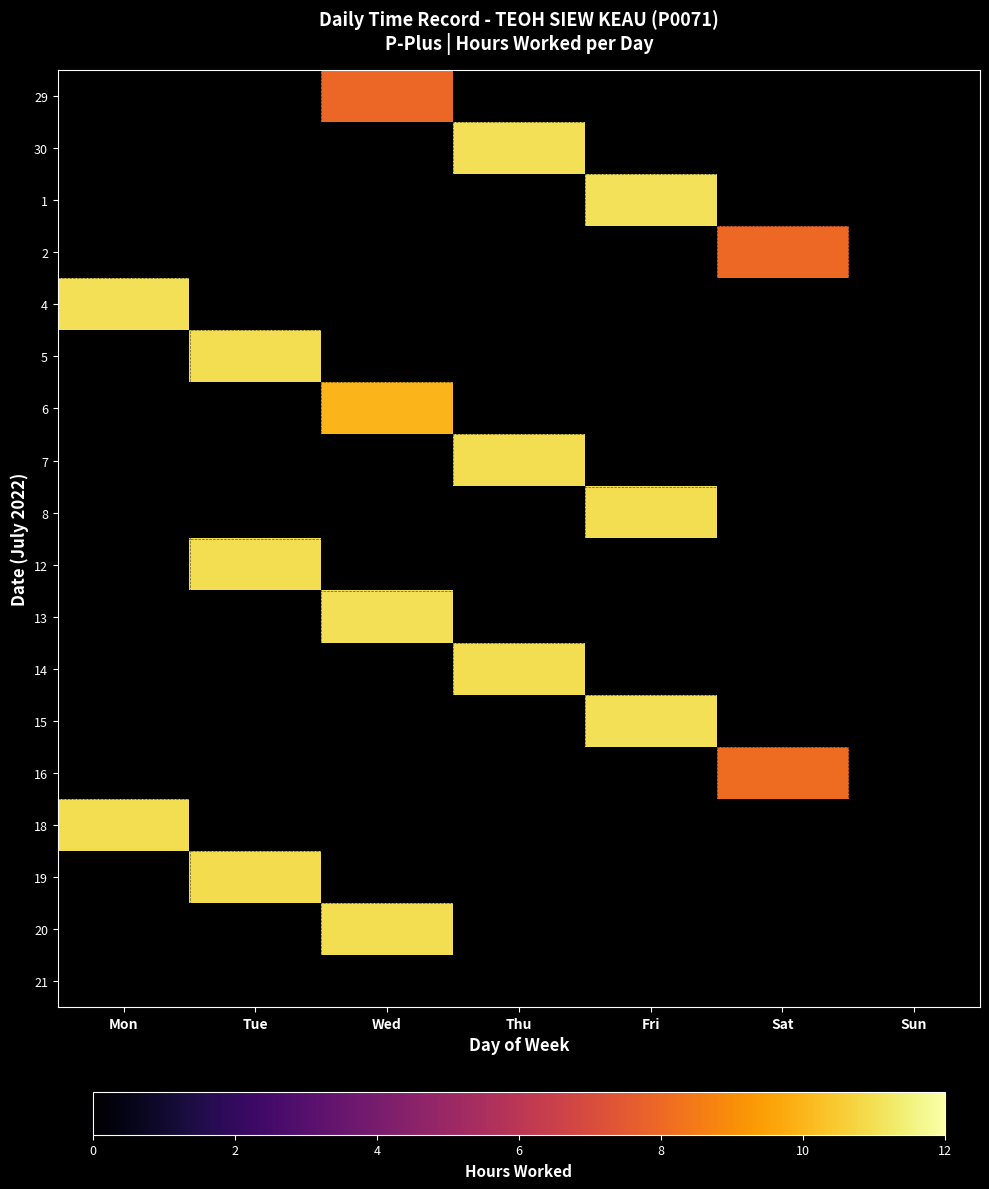

Which category has the highest value across all series?

Fri